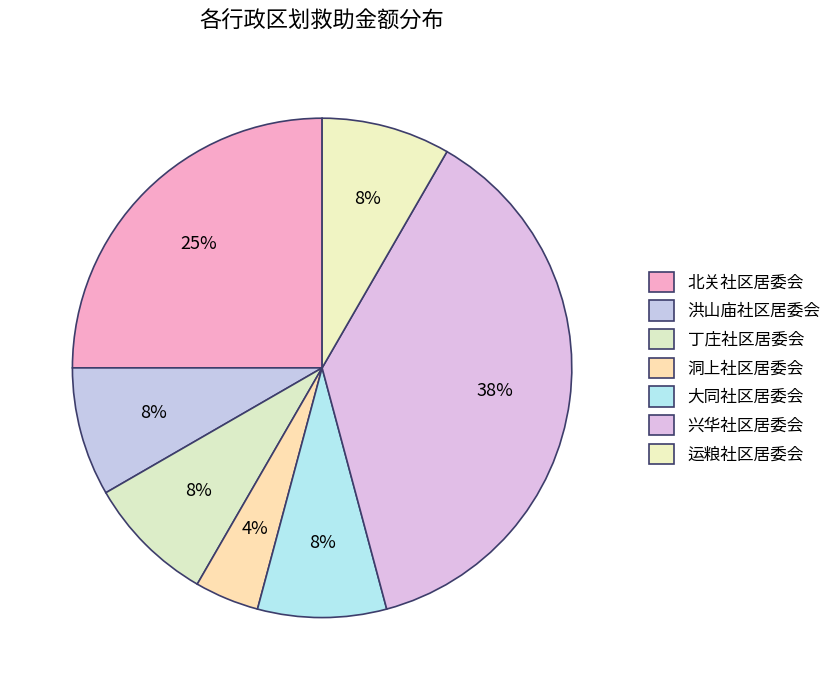

How many slices are in this pie chart?

7